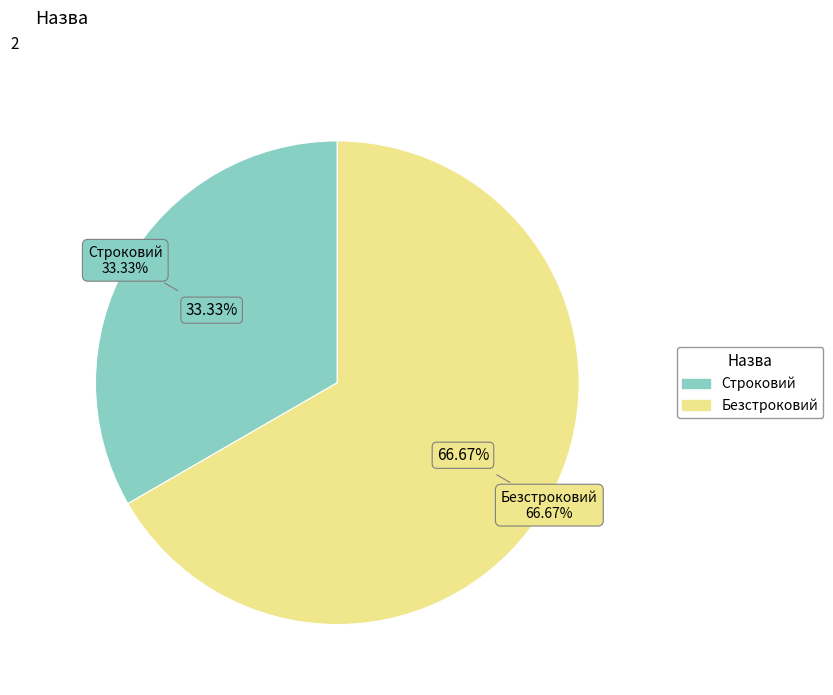

To the nearest percent, what portion does Безстроковий represent?

67%